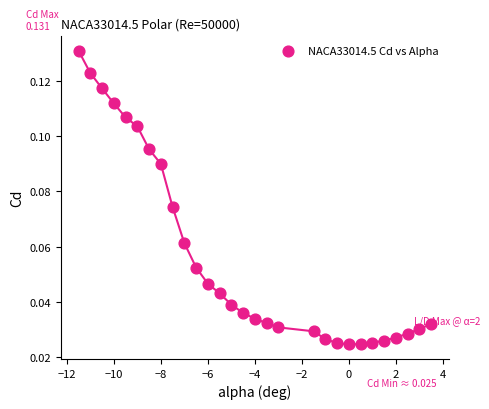

What is the range of X values (max minus min)?

15.0